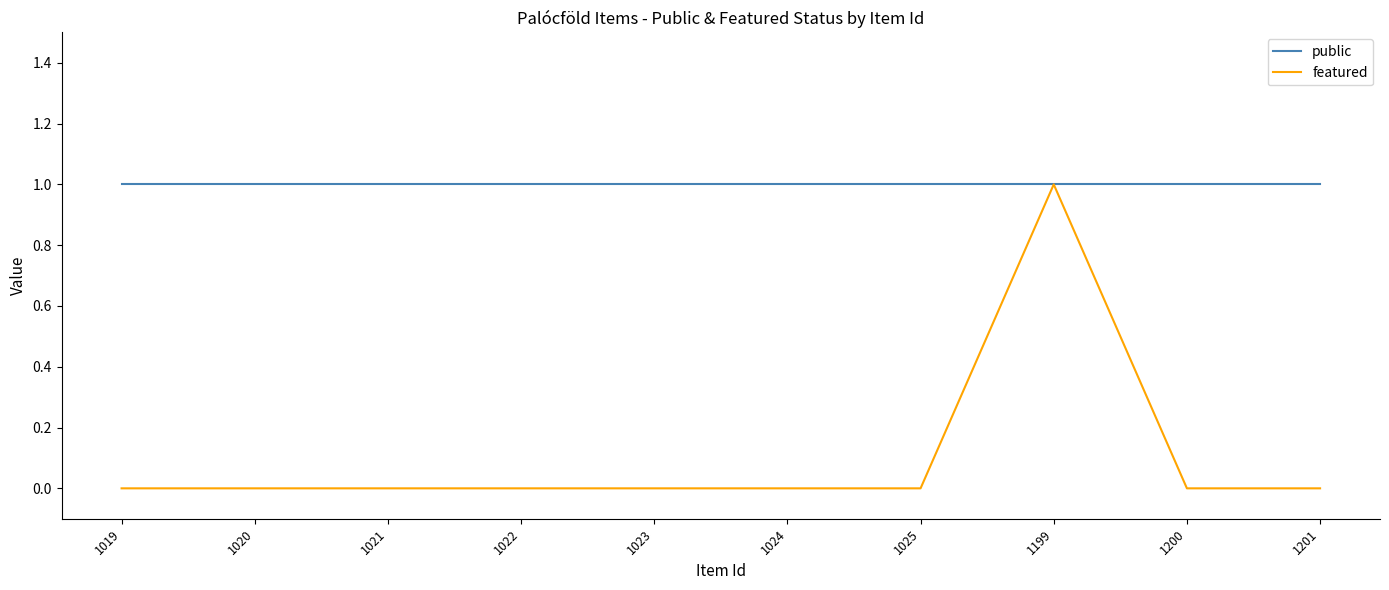

True or false: public has a value of 0 at 1019.

False